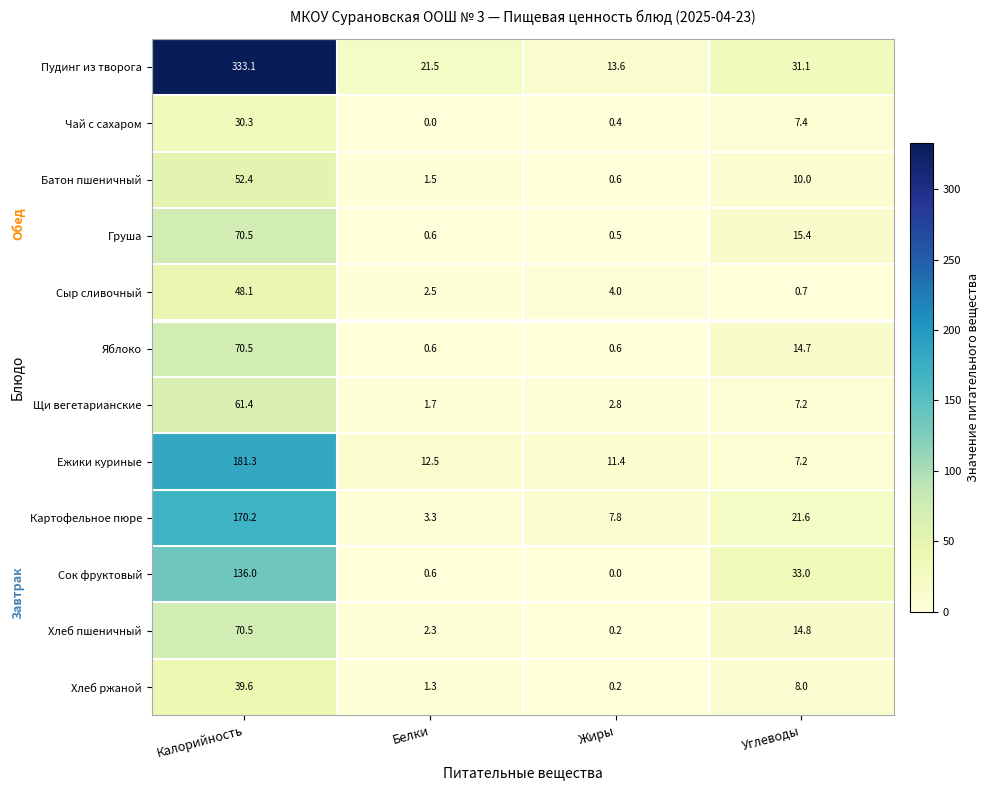

What is the difference between the Чай с сахаром values at Жиры and Углеводы?

7.0